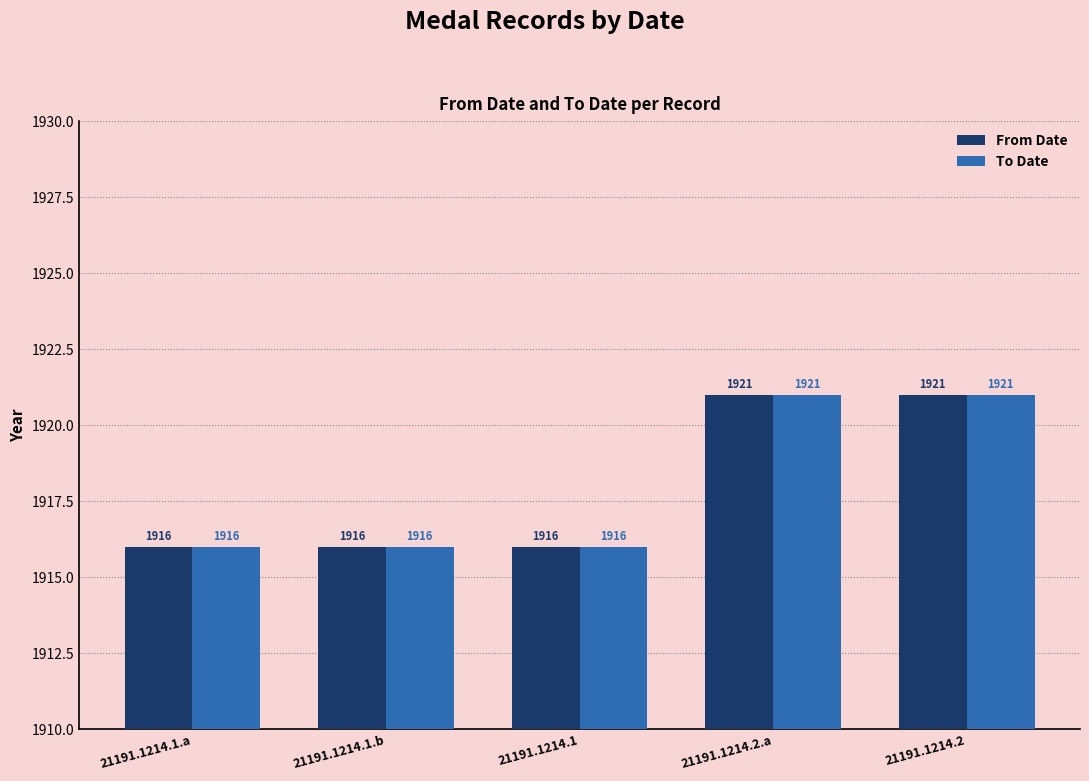

Reading left to right, list all the values displayed in this chart.

From Date: 1916	1916	1916	1921	1921
To Date: 1916	1916	1916	1921	1921